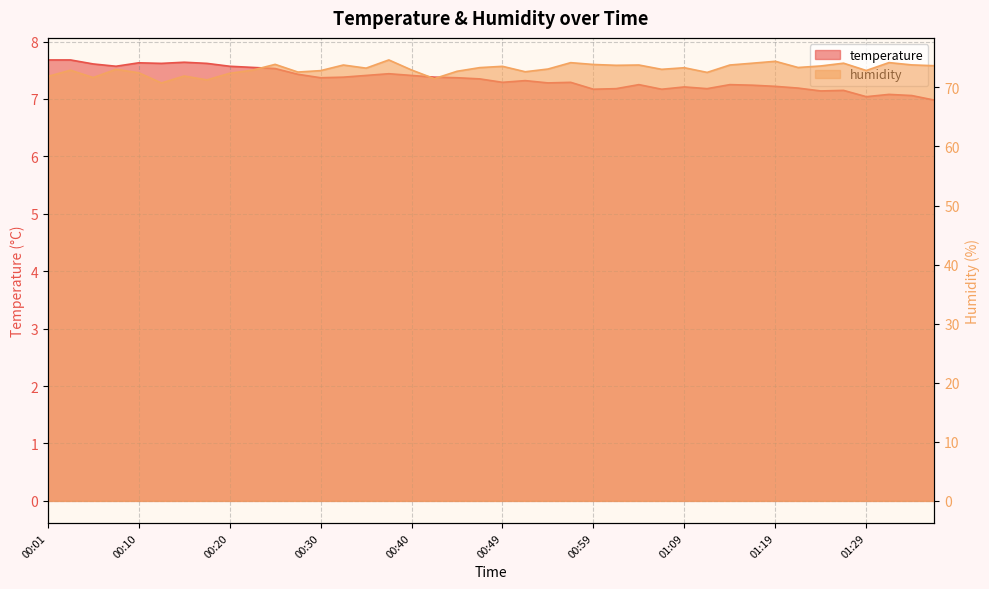

How many data points in humidity are above 73?

23